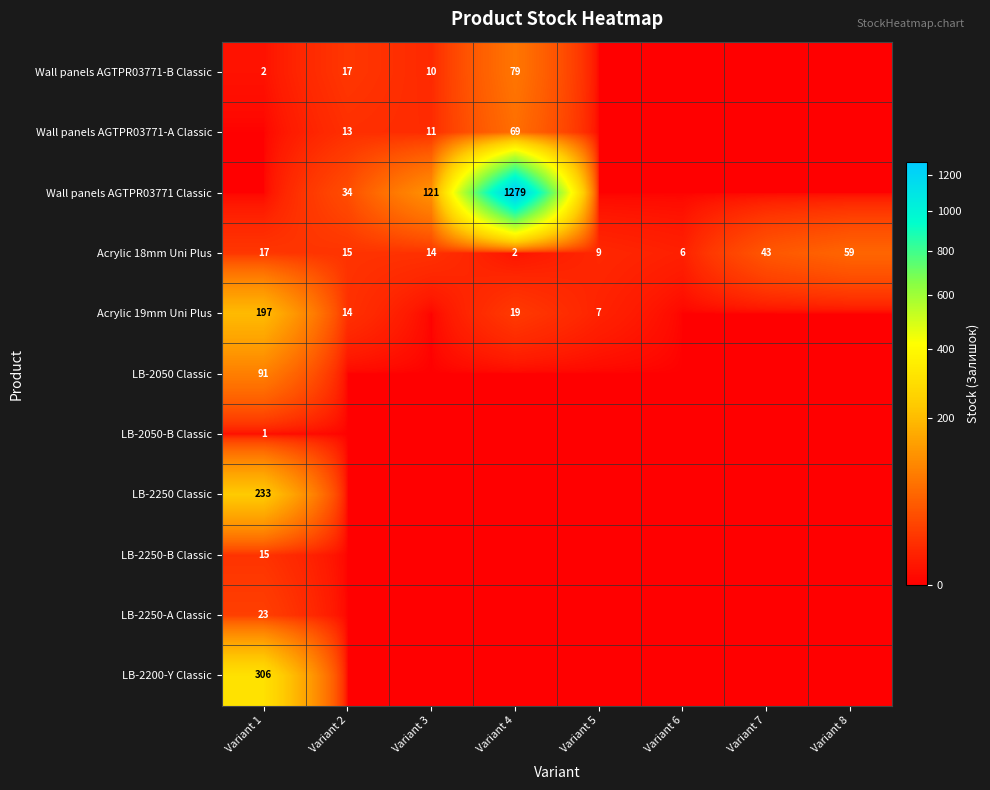

Where does the Acrylic 18mm Uni Plus series first go above 15?

Variant 1